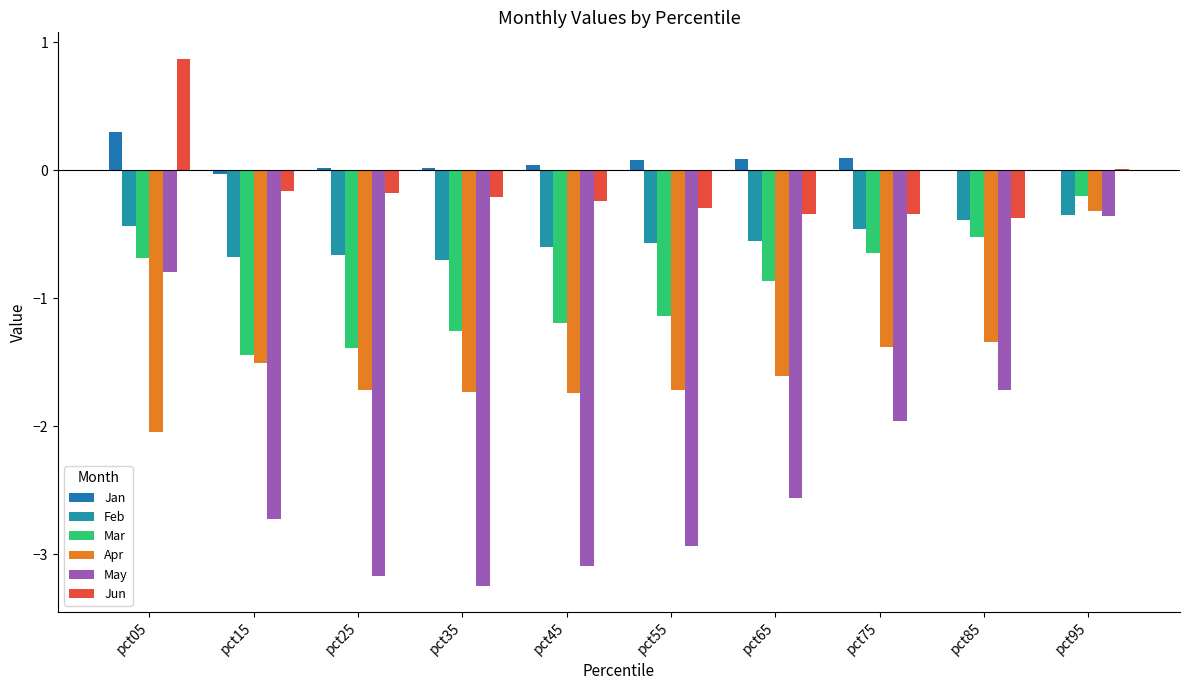

Which category has the highest value in the Mar series?

pct95